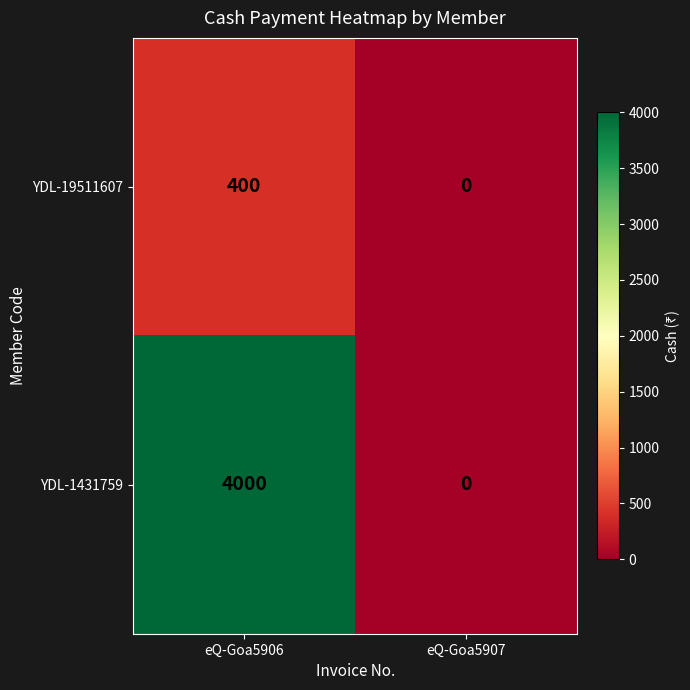

At how many categories does at least one series exceed 2448?

1